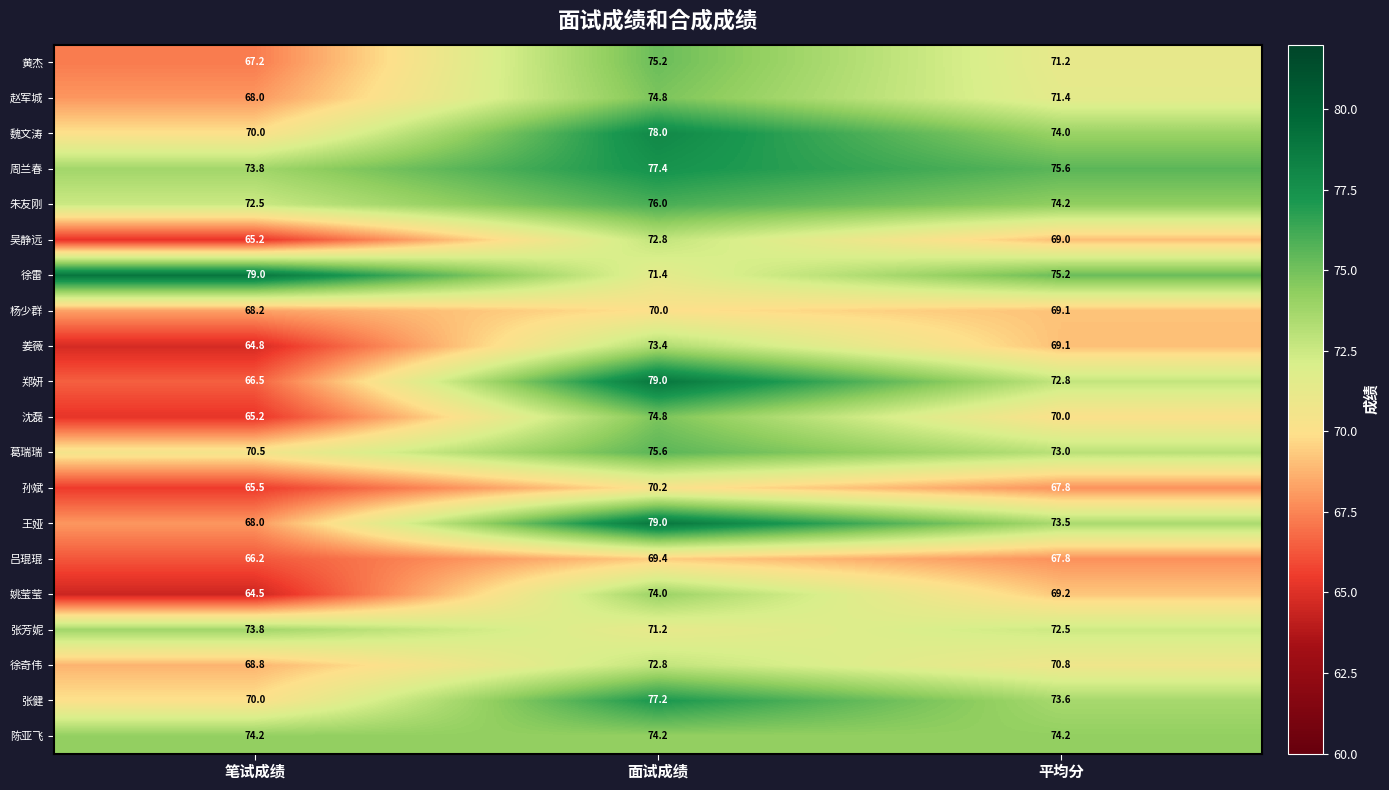

Which series has the widest spread of values?

郑妍